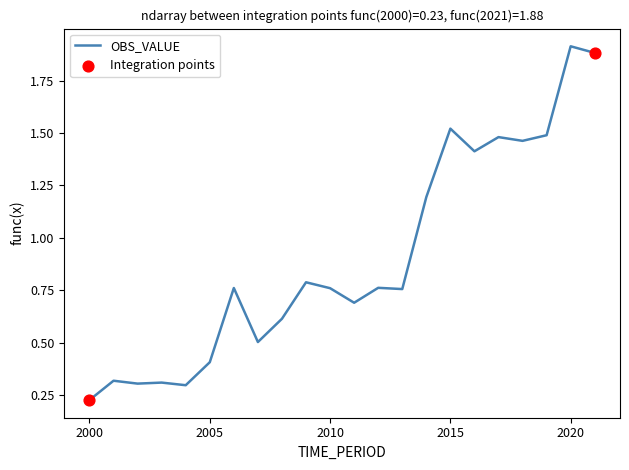

What is the greatest value displayed?

1.9